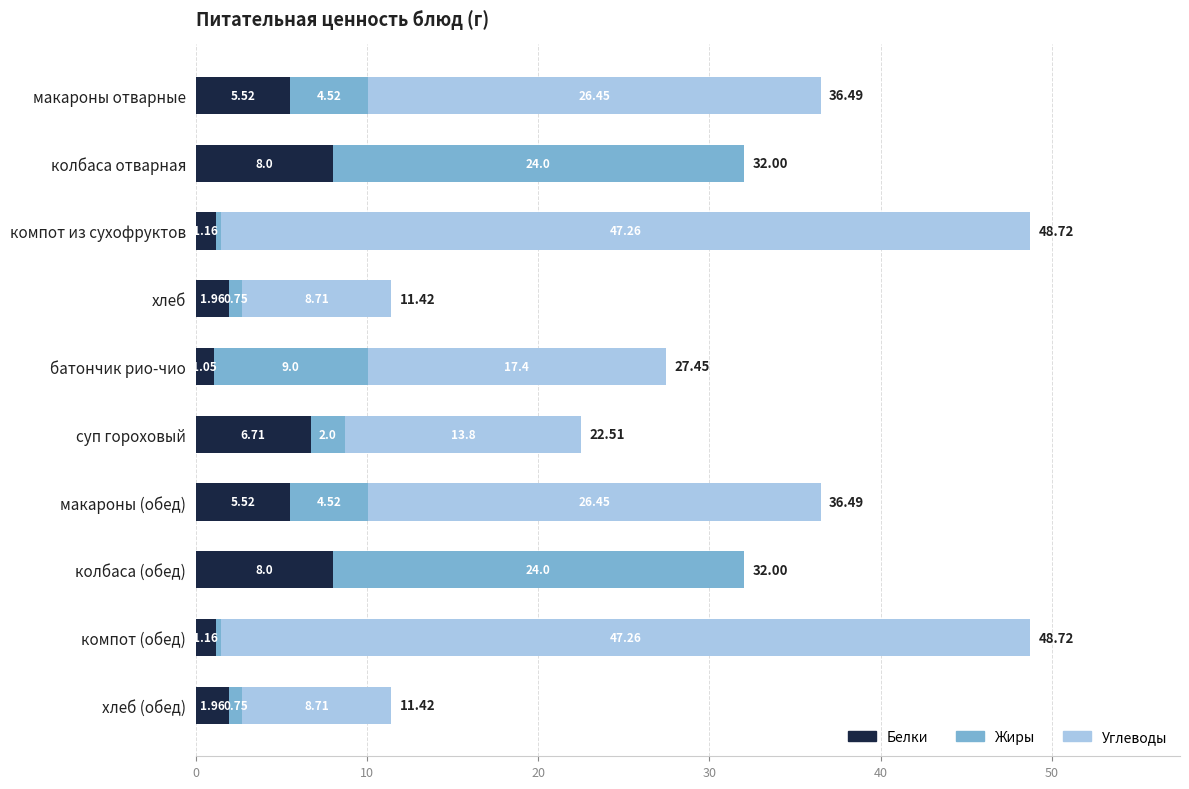

What is the total value across all series at хлеб (обед)?

11.4